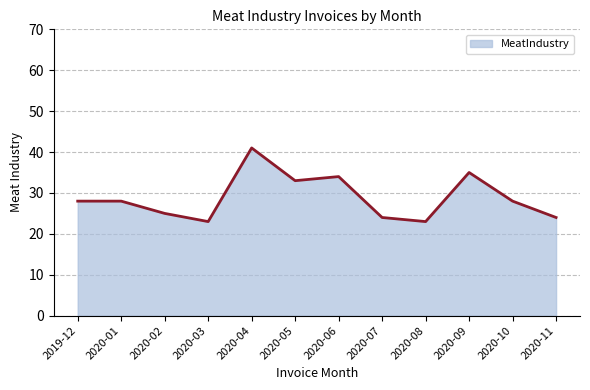

Between 2020-03 and 2020-02, which is larger?

2020-02